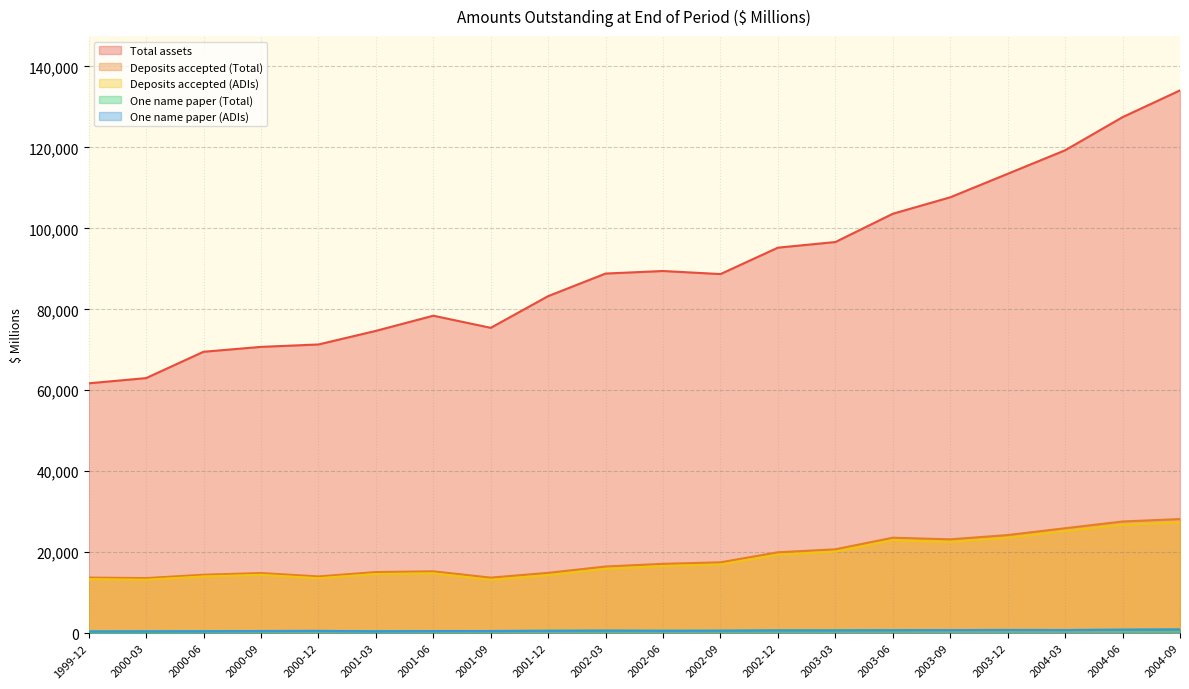

List the series in order of their peak value, highest first.

Total assets, Deposits accepted (Total), Deposits accepted (ADIs), One name paper (Total), One name paper (ADIs)